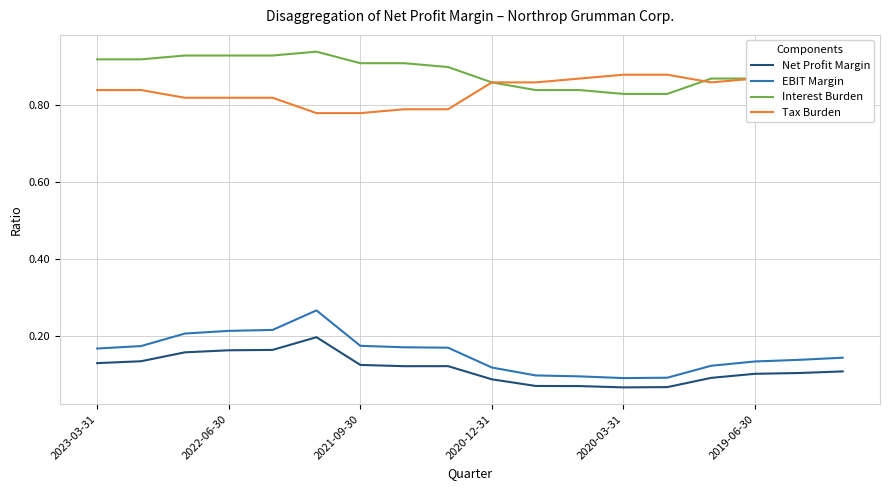

True or false: Net Profit Margin and EBIT Margin intersect in this chart.

False